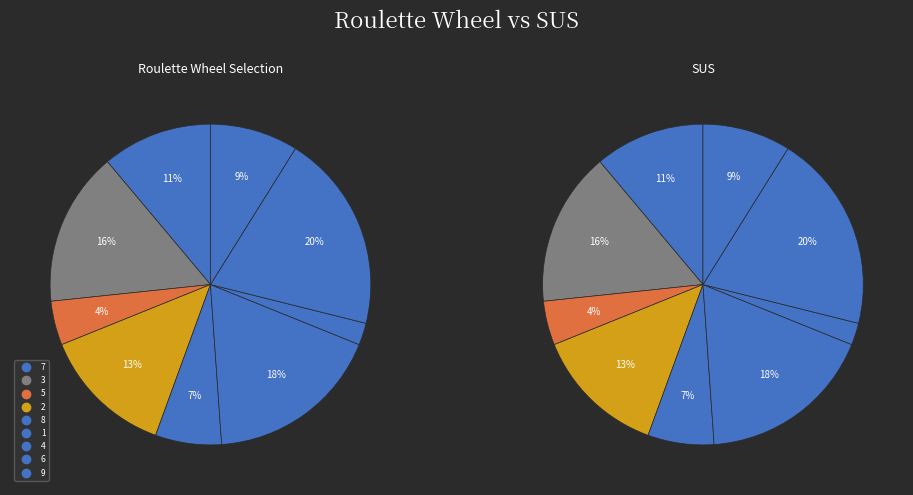

How many segments does this pie chart have?

9